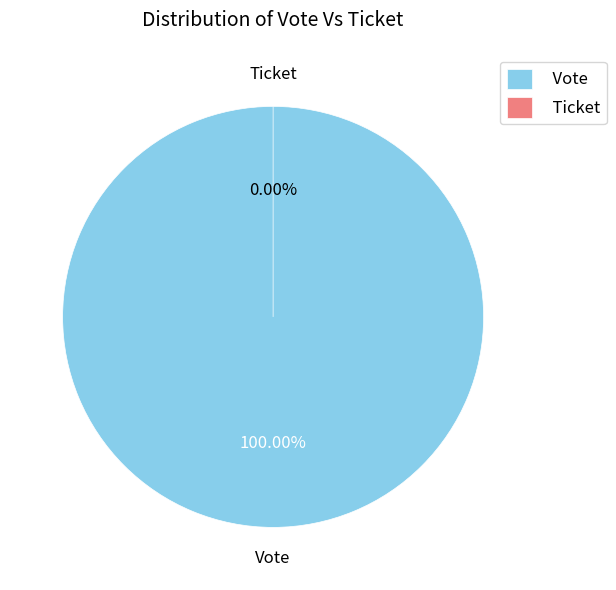

The Vote slice represents 99% of the pie. True or false?

False